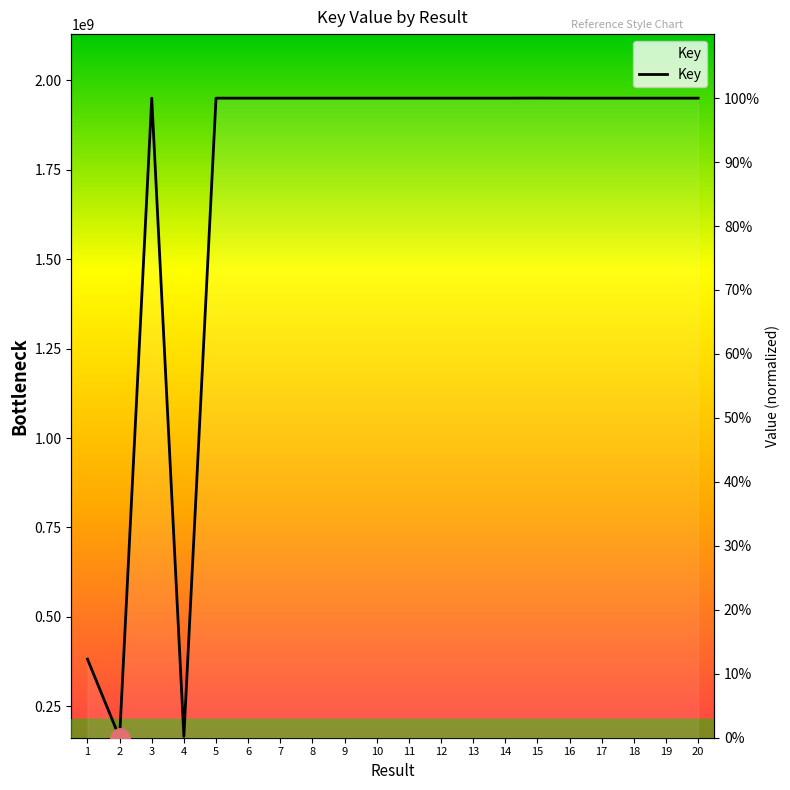

The chart shows a value of 100.0 at 9. True or false?

True